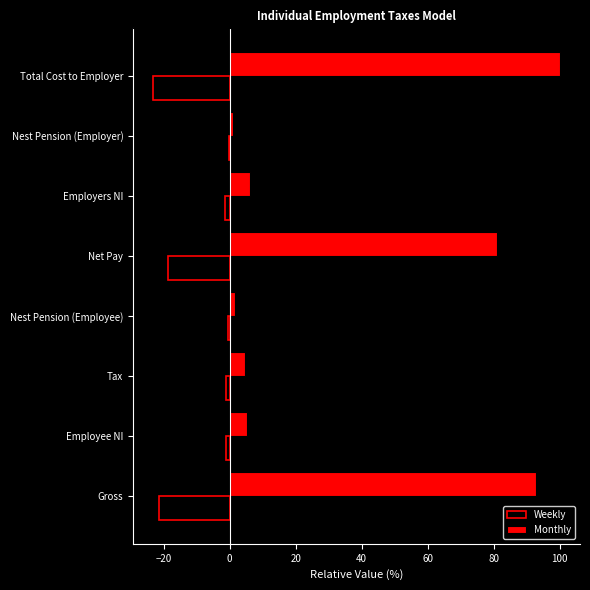

What is the approximate value of Weekly at Total Cost to Employer?

-23.1